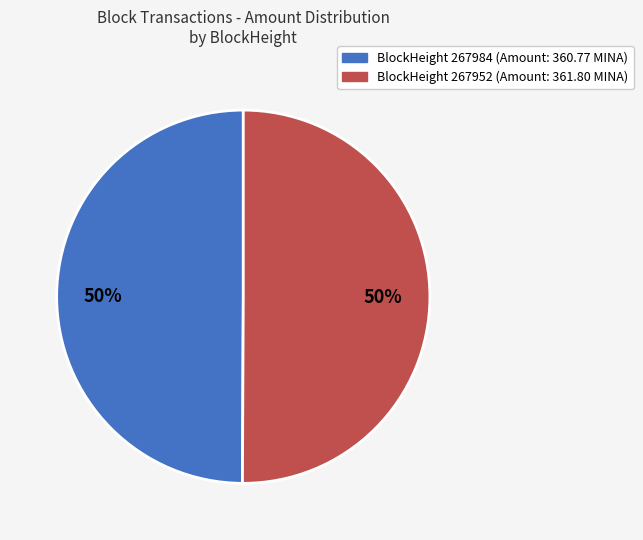

To the nearest percent, what is the average slice percentage?

50%